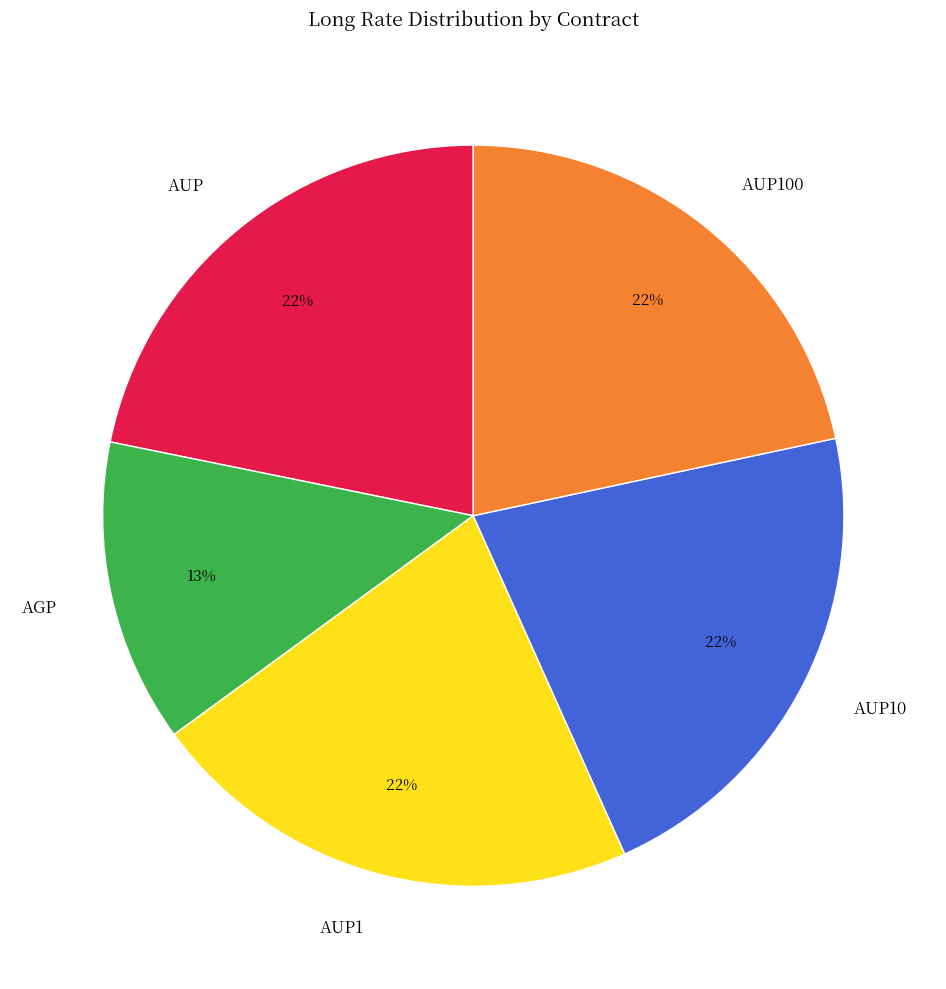

Does any single category account for the majority?

No